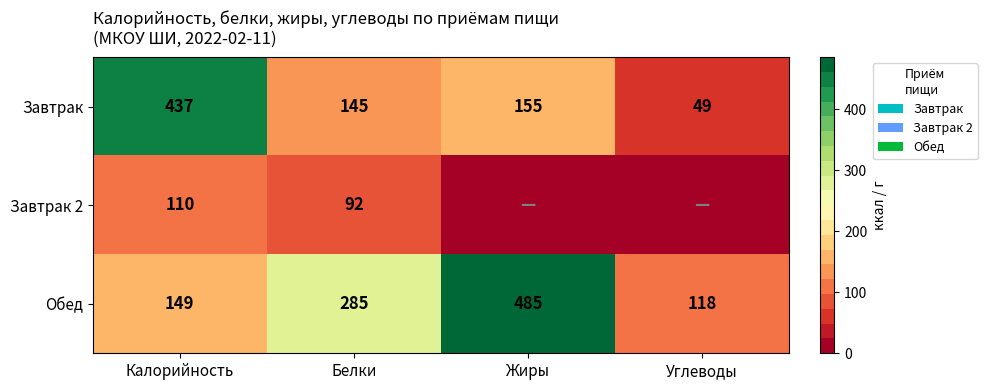

Is the value of Обед at Углеводы greater than the value of Завтрак at Углеводы?

Yes